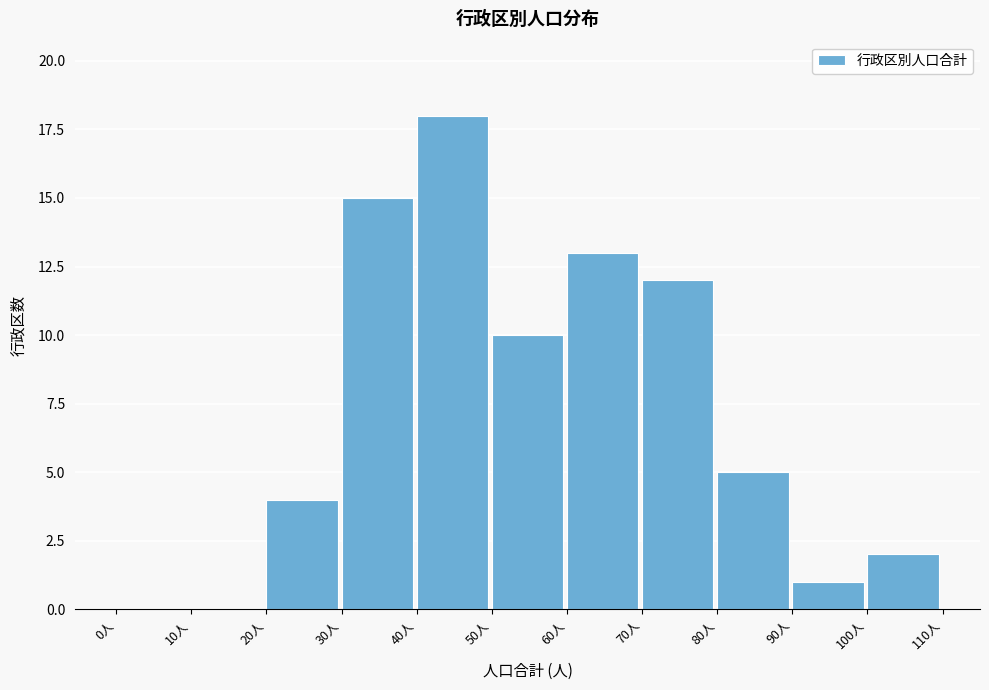

Reading left to right, transcribe this chart: for each bar, give the range it covers on the x-axis and its height. The values are not printed on the chart, so give them approximately, as read against the axis.

0 to 10: 0
10 to 20: 0
20 to 30: 4
30 to 40: 15
40 to 50: 18
50 to 60: 10
60 to 70: 13
70 to 80: 12
80 to 90: 5
90 to 100: 1
100 to 110: 2